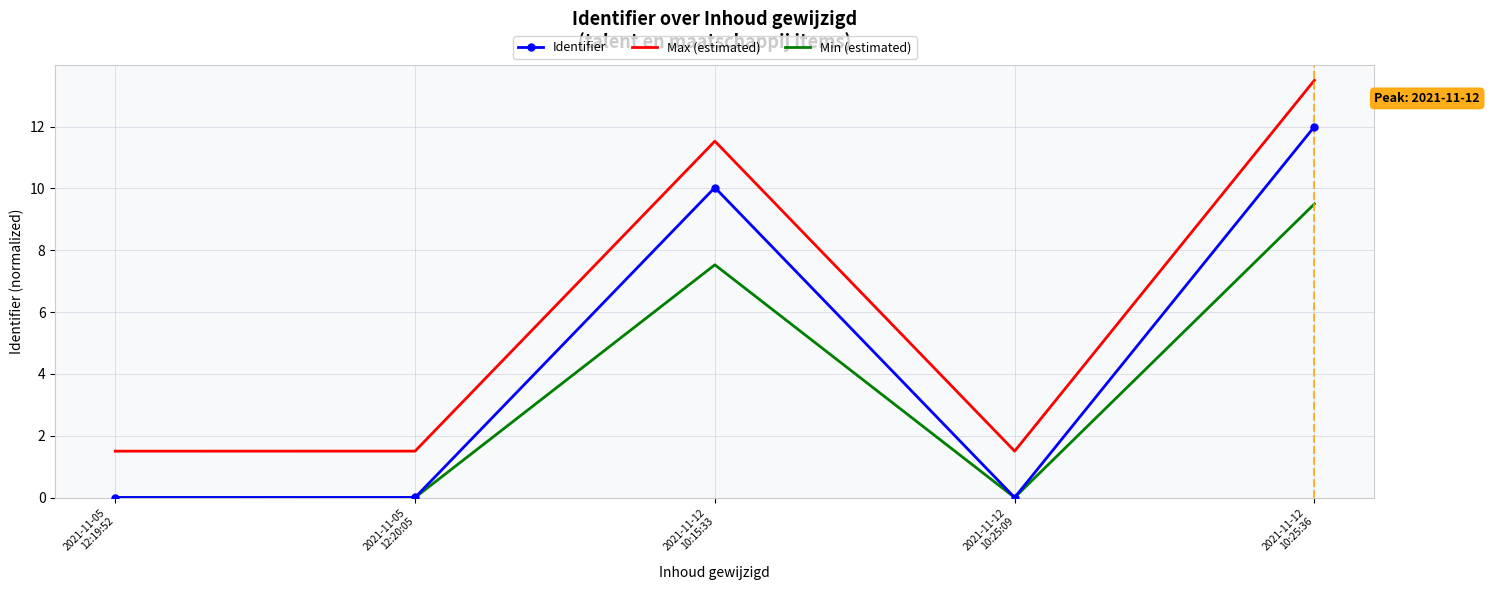

What is the maximum value for Max (estimated)?

13.5